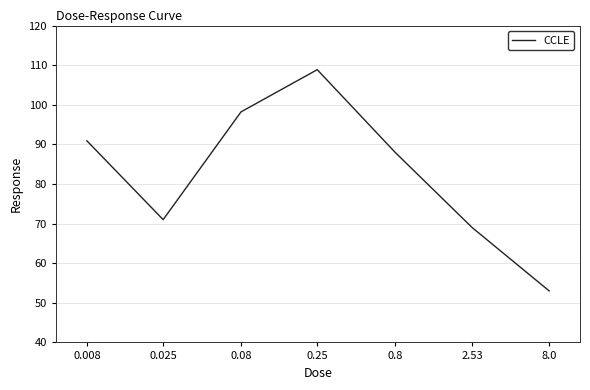

What position from the left is 2.53?

6